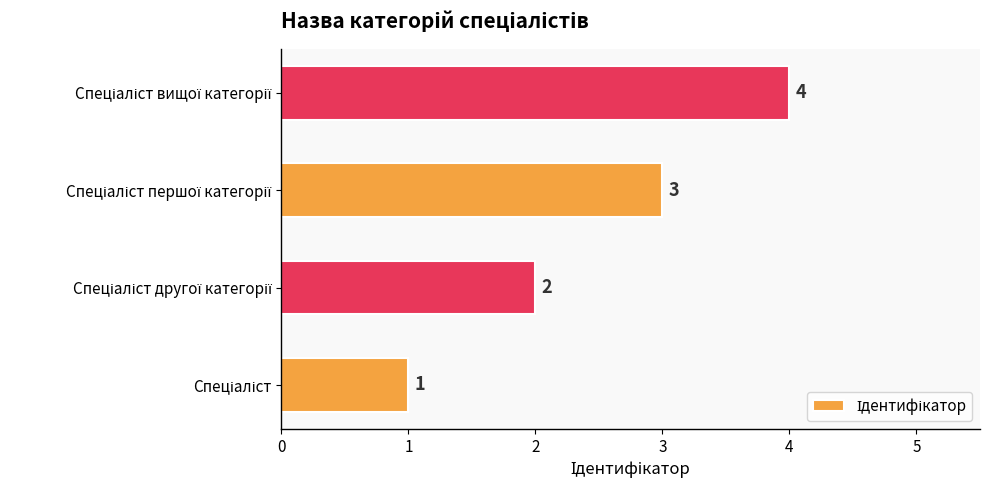

What is the maximum value shown in the chart?

4